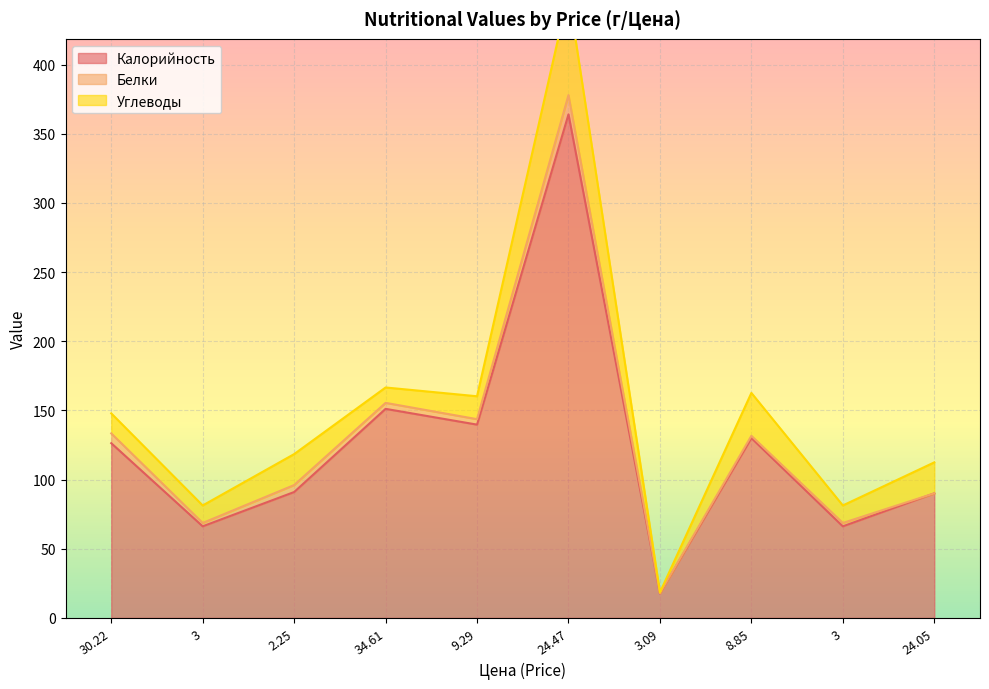

At how many categories does at least one series exceed 75?

7